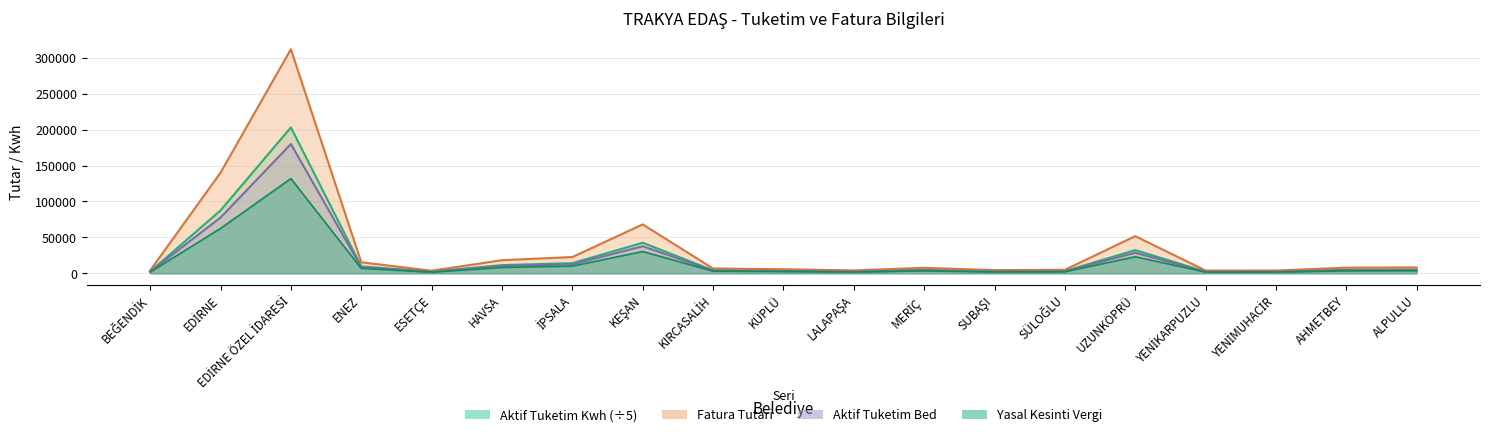

Does the chart have visible grid lines?

Yes